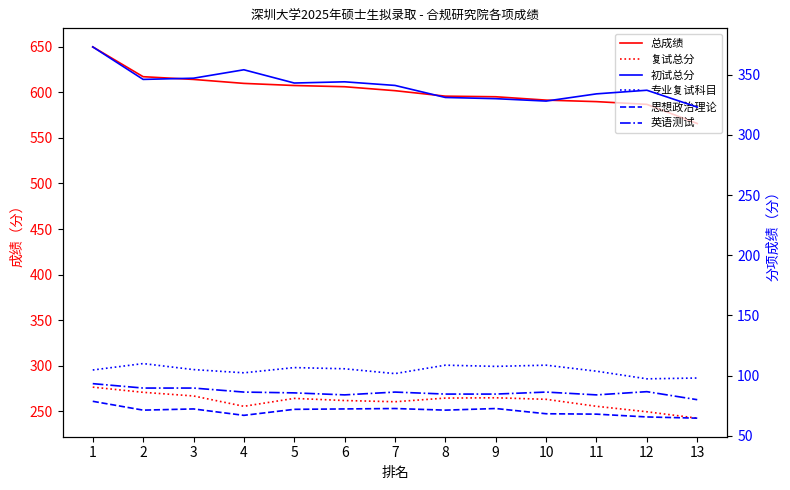

At 8, list the series in order from smallest to largest.

思想政治理论, 英语测试, 专业复试科目, 复试总分, 初试总分, 总成绩